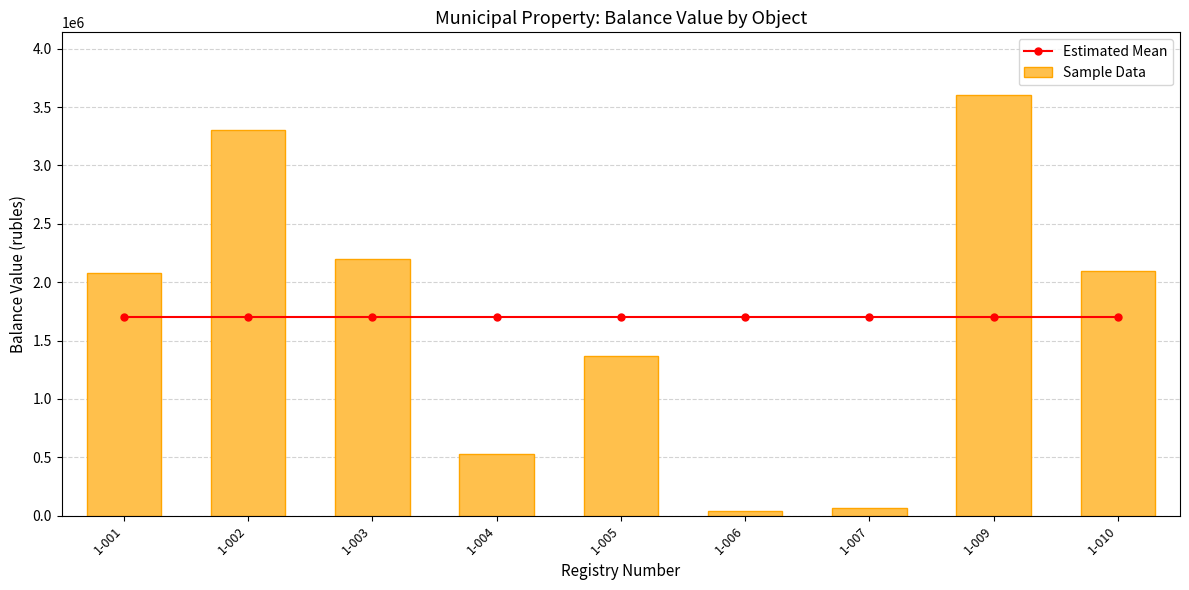

What is the highest value of the Sample Data series?

3600000.0